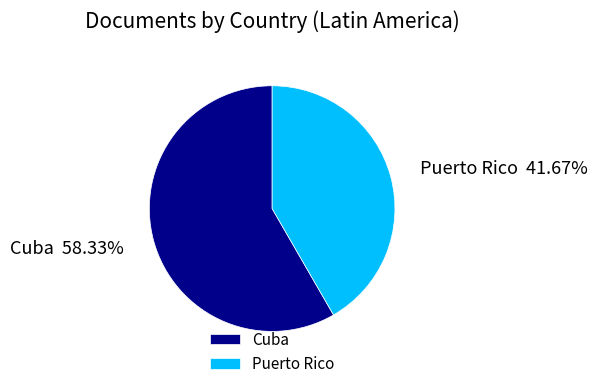

Does Cuba account for over 50% of the chart?

Yes